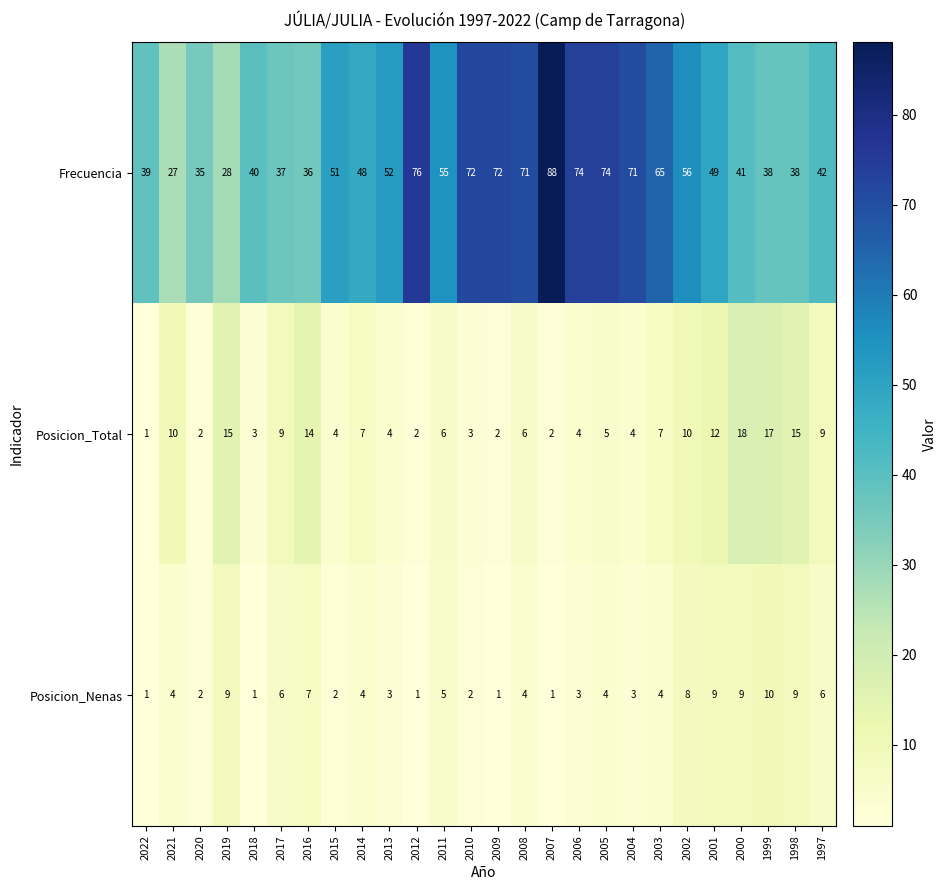

What is the sum of all Posicion_Nenas values?

118